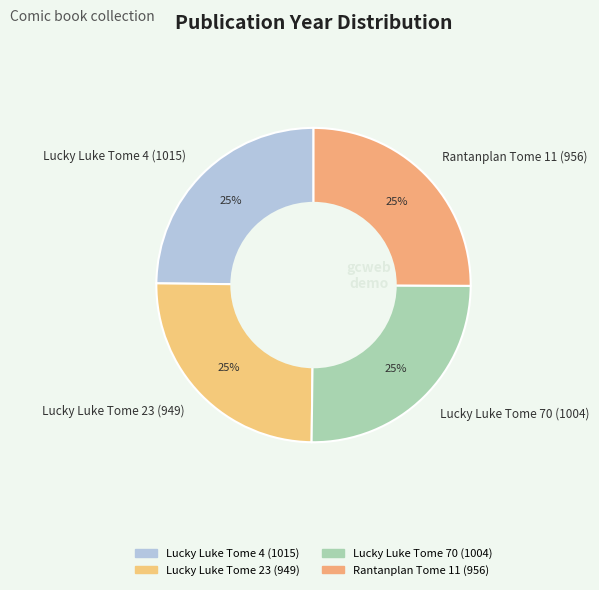

How many slices are in this pie chart?

4